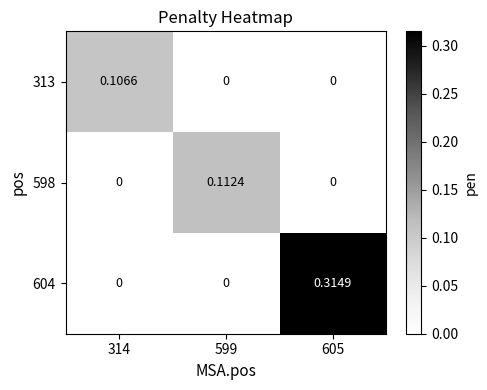

Is the value of 313 at 314 greater than the value of 598 at 599?

No